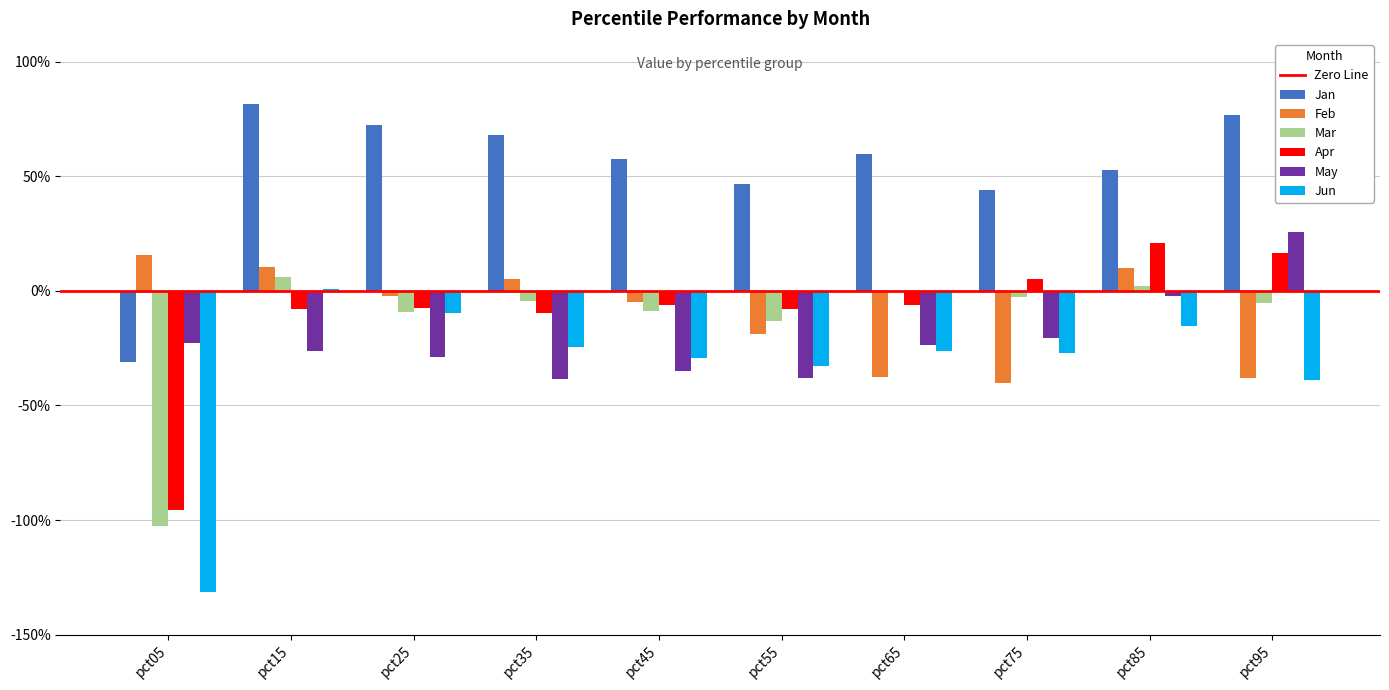

Which has a higher value, pct55 or pct85?

pct85